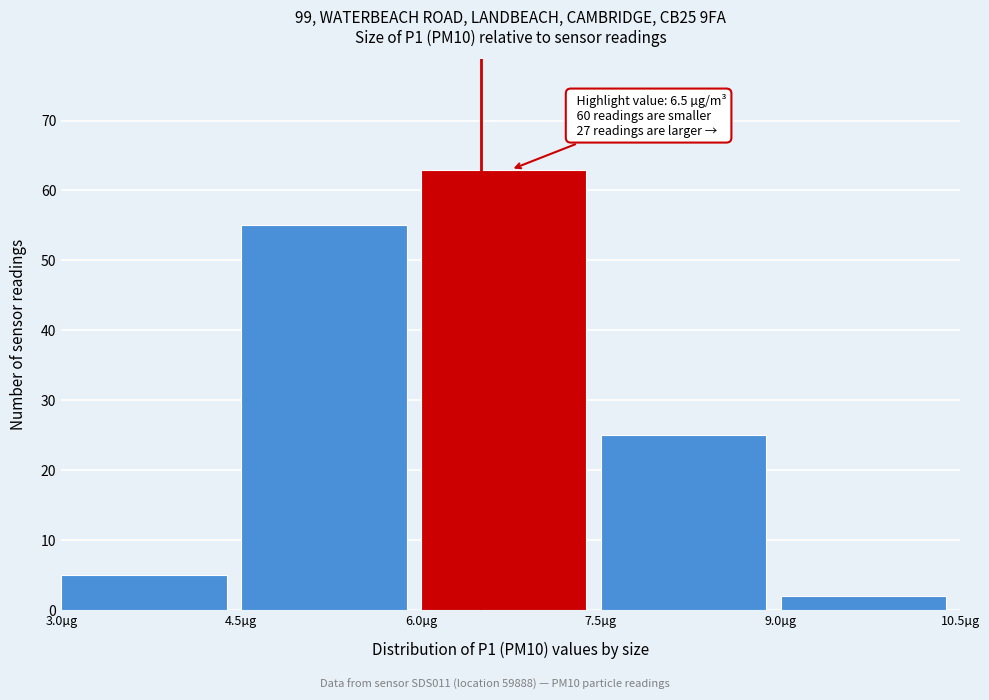

Which range on the x-axis has the tallest bar?

6.0 to 7.5